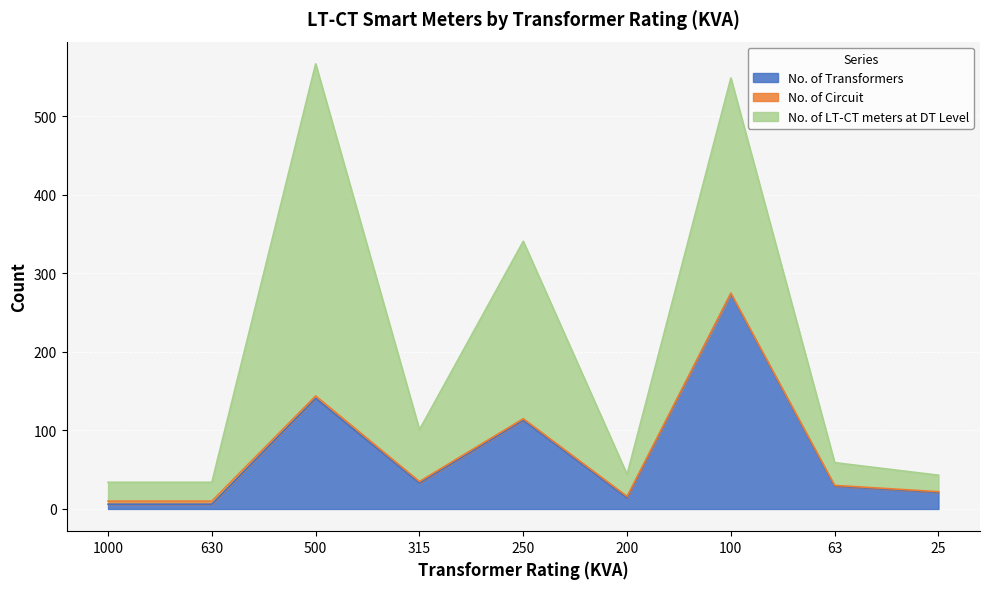

How many data points in No. of Circuit are less than 2?

3